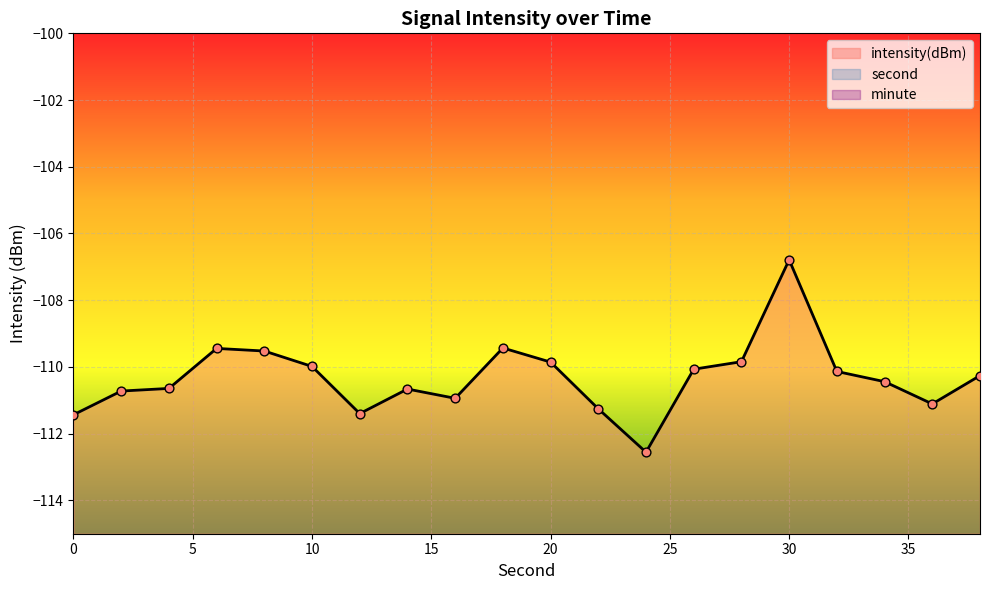

At which category is the sum across all series the highest?

38